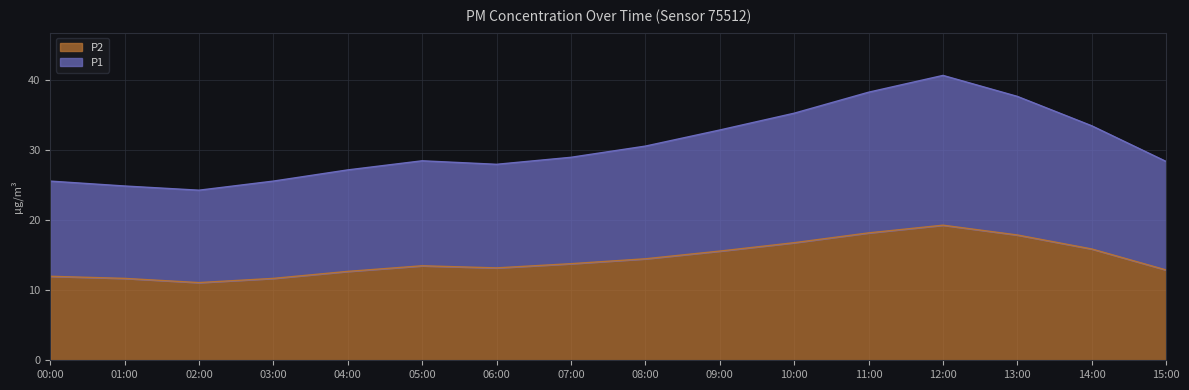

True or false: P1 and P2 intersect in this chart.

False